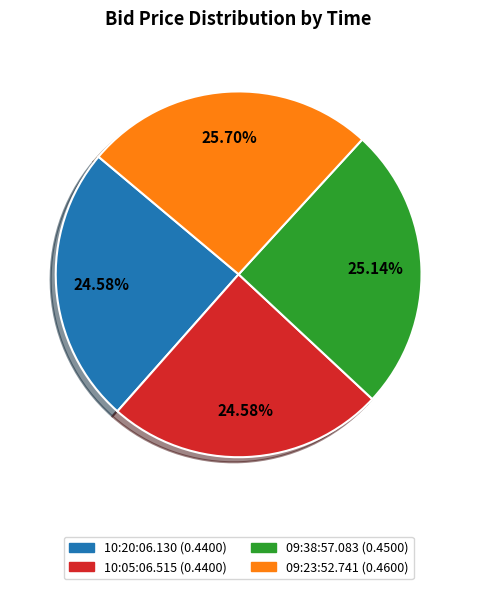

Is there a majority slice in this chart?

No